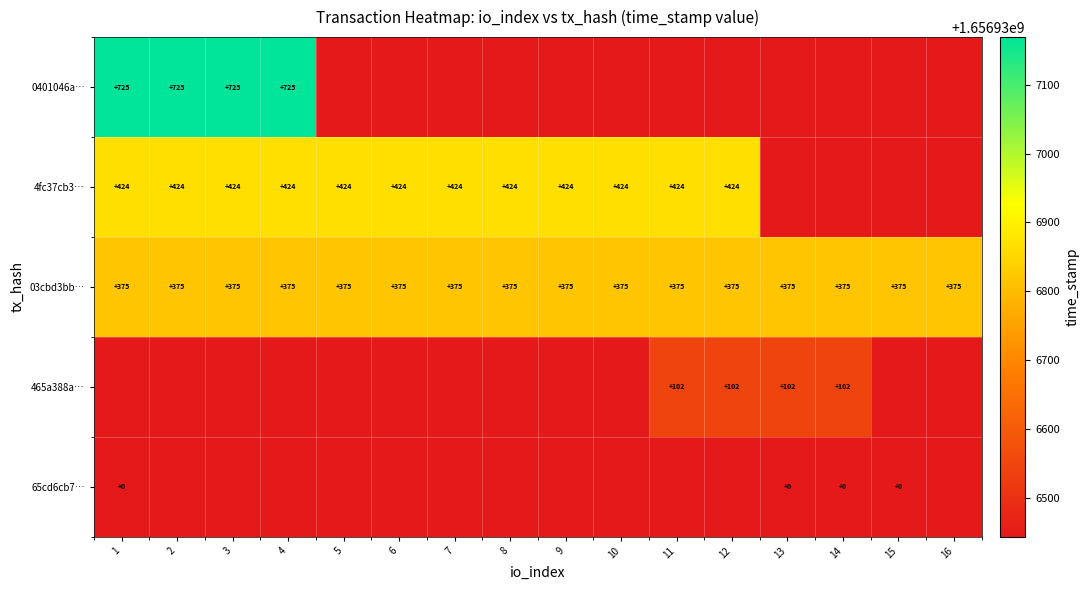

Is it true that 03cbd3bb… equals 624 at 6?

False